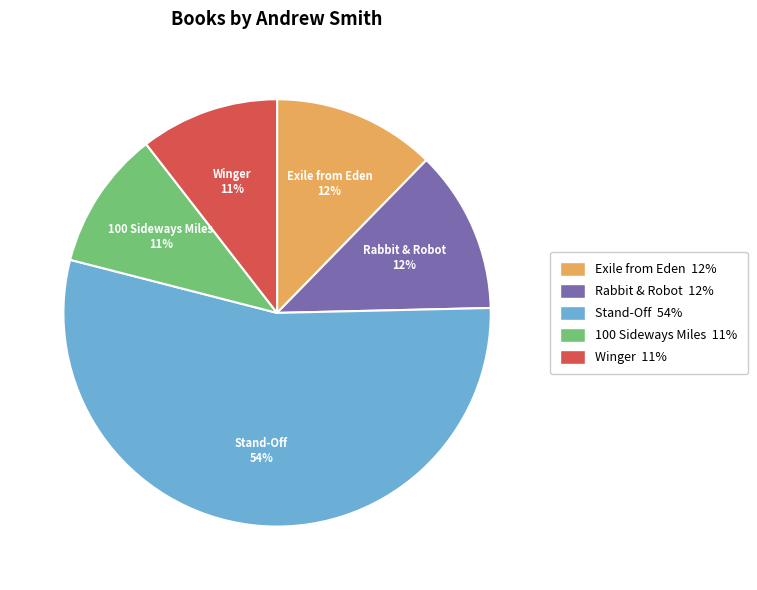

True or false: Winger accounts for 18% of the total.

False